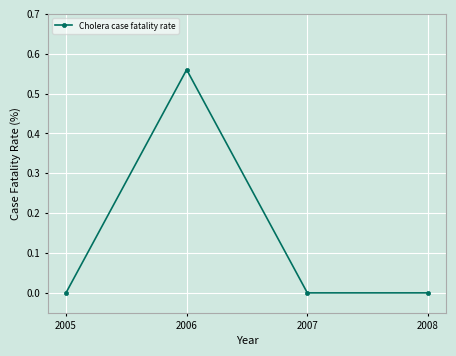

True or false: the data has more than 2 interior local peaks.

False